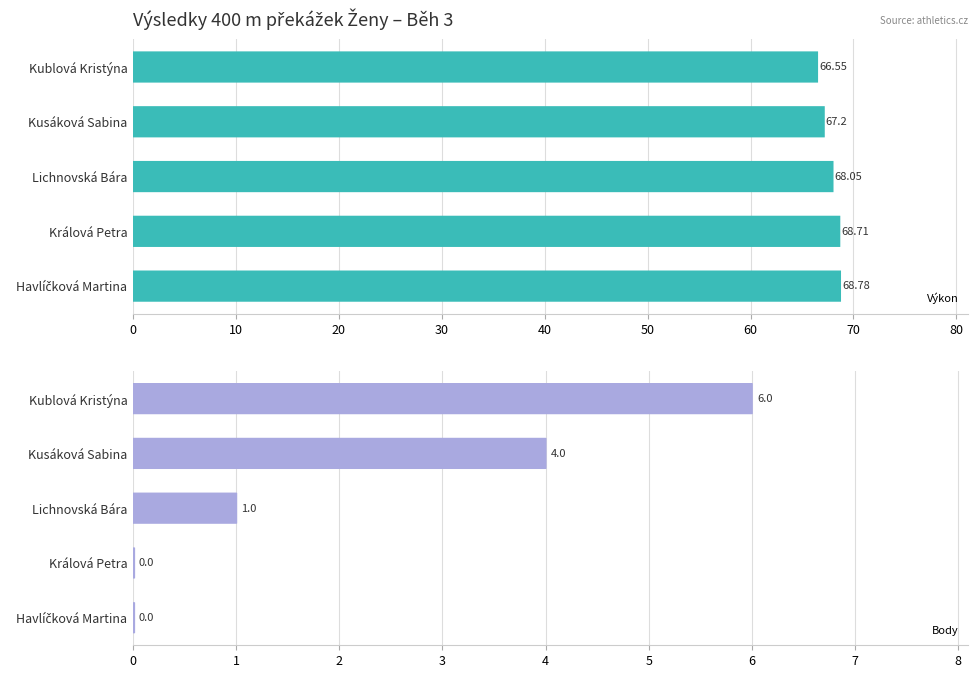

The value of Výkon at Kusáková Sabina is 92.5. True or false?

False